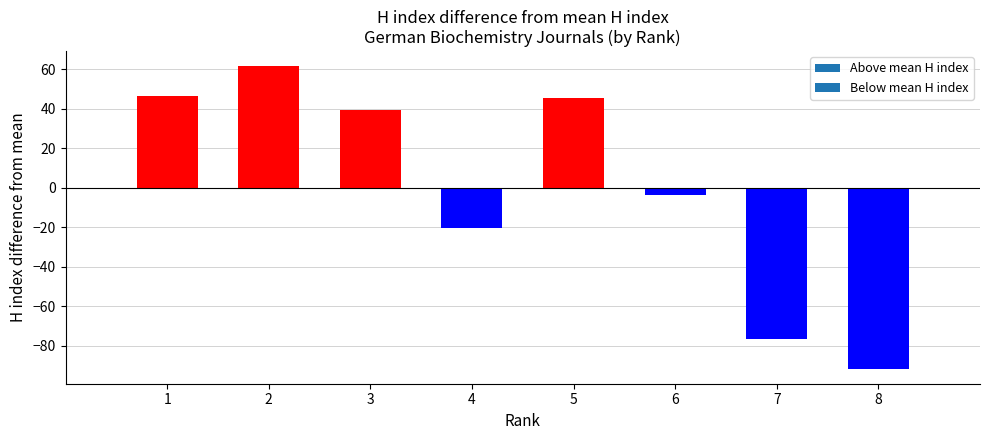

What is the ratio of the value at 3 to the value at 1?

0.8